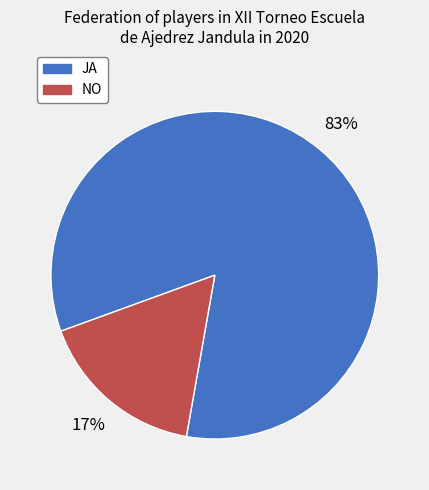

Which slice is the smallest?

NO